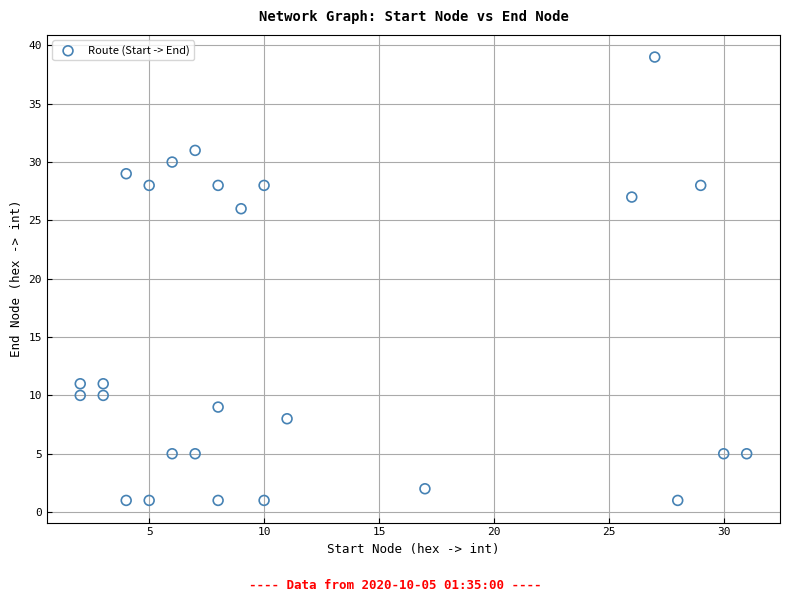

What is the range of Y values (max minus min)?

38